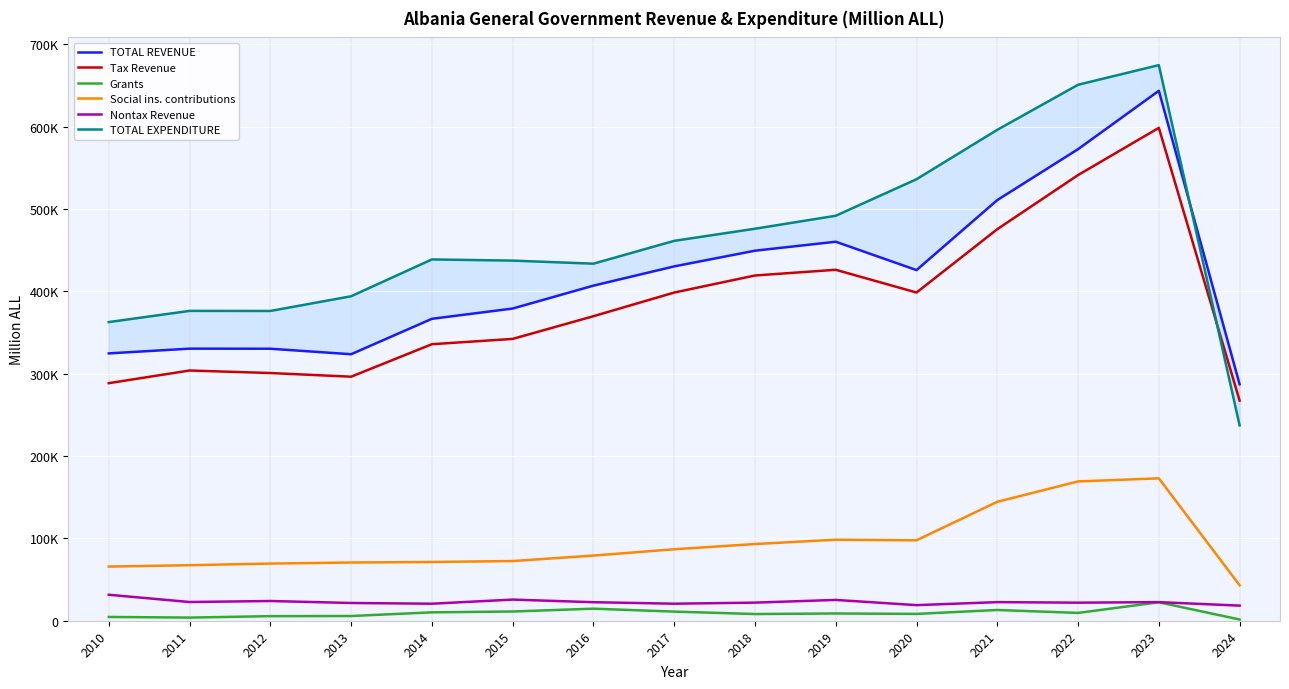

What is the total value across all series at 2018?

1468222.0